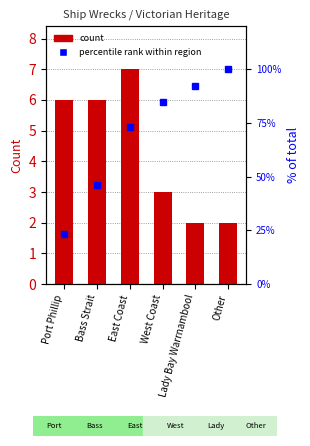

Which series has the largest total across all categories?

percentile rank